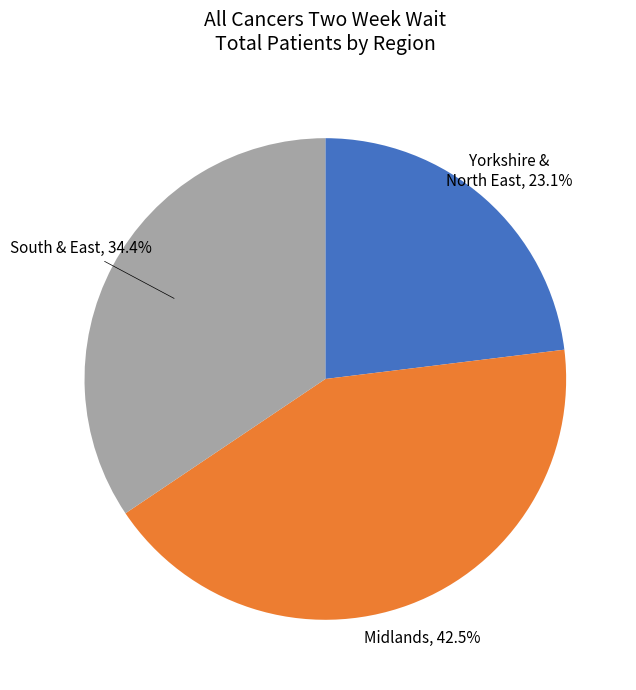

How many slices are in this pie chart?

3